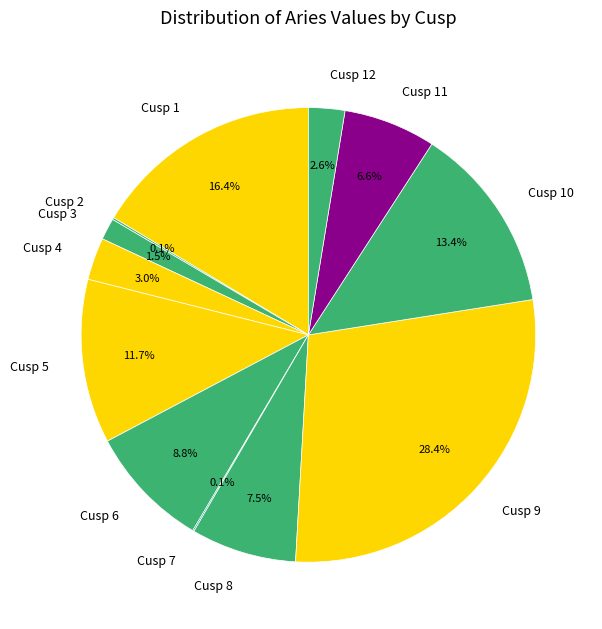

To the nearest percent, what is the difference between the largest and smallest slice percentages?

28%